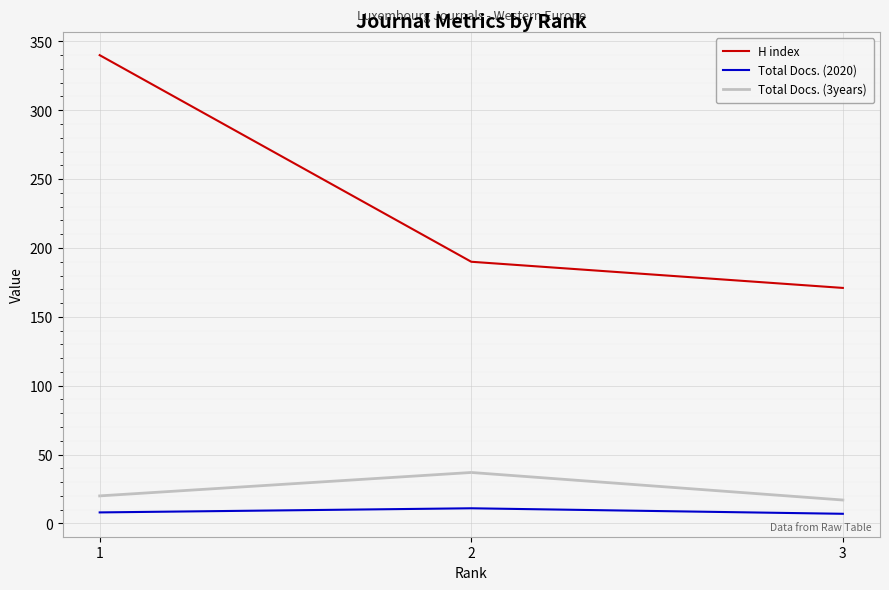

The value of Total Docs. (3years) at 1 is 20. True or false?

True